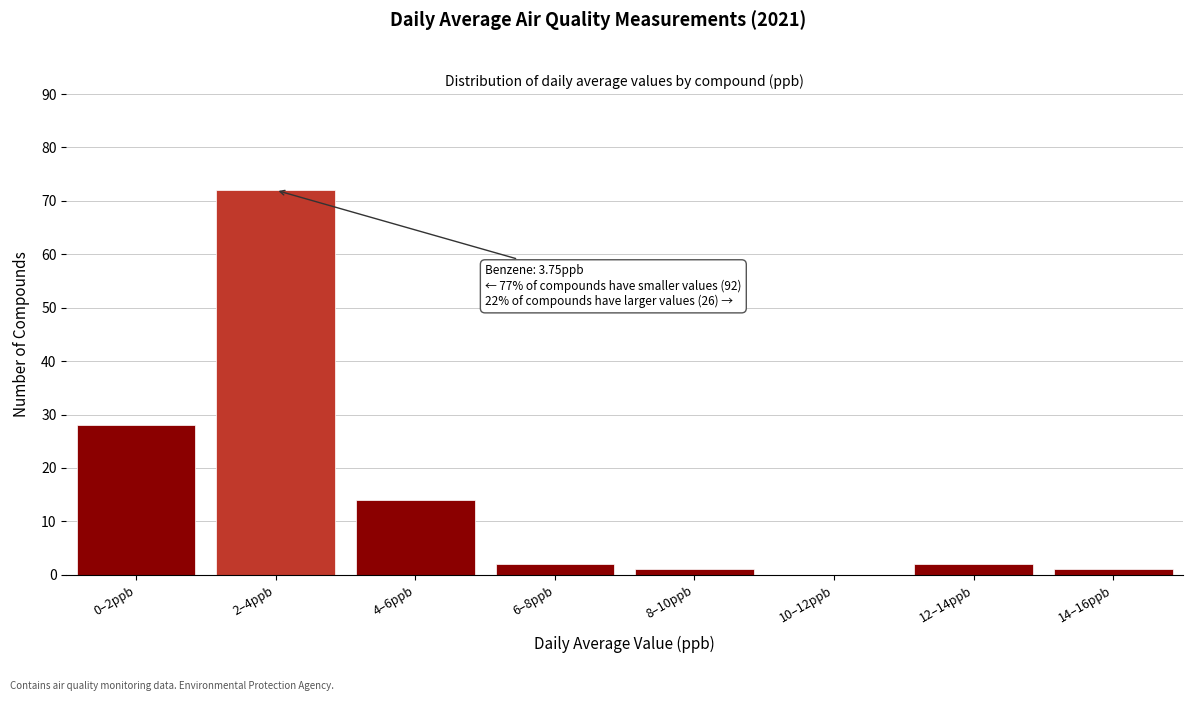

Reading left to right, extract all data points from this chart.

0–2ppb=28	2–4ppb=72	4–6ppb=14	6–8ppb=2	8–10ppb=1	10–12ppb=0	12–14ppb=2	14–16ppb=1